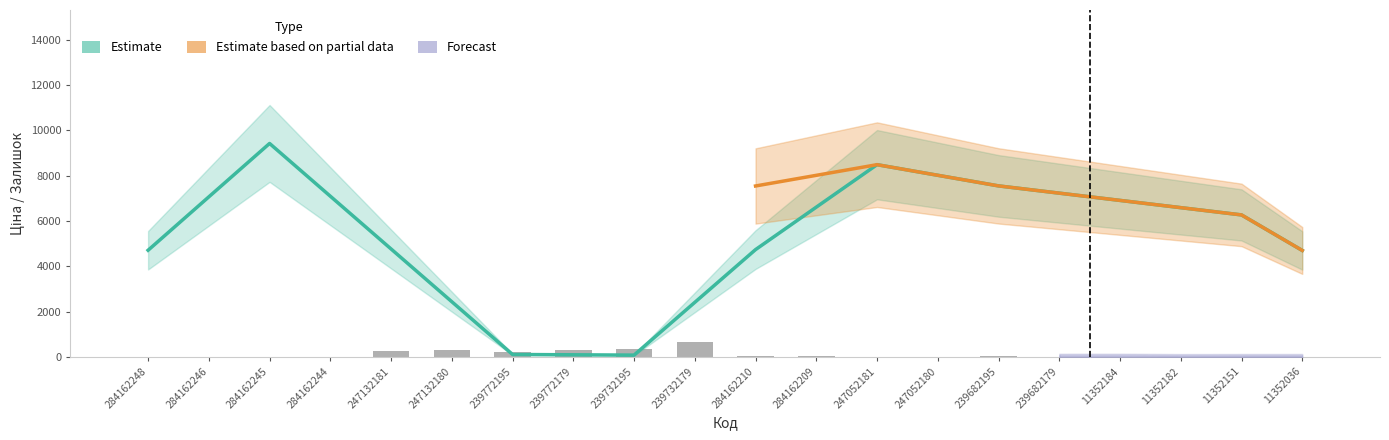

What is the label of the 18th bar from the left?

11352182